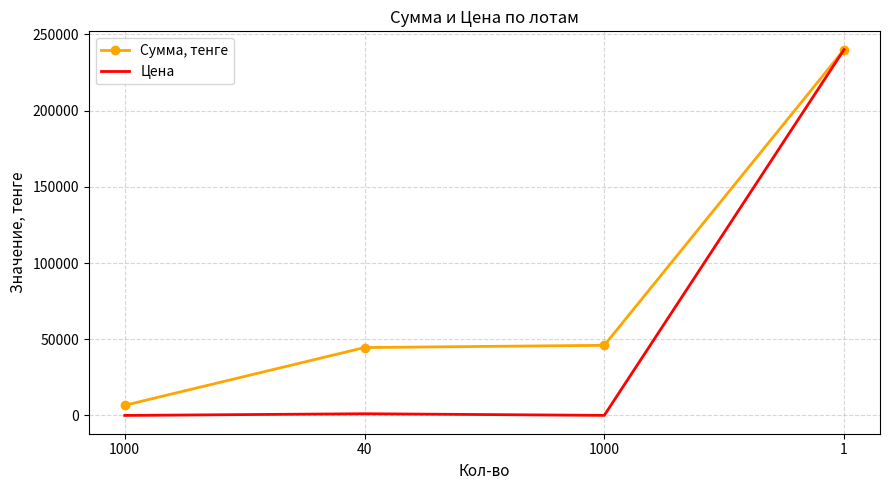

True or false: Сумма, тенге and Цена intersect in this chart.

False